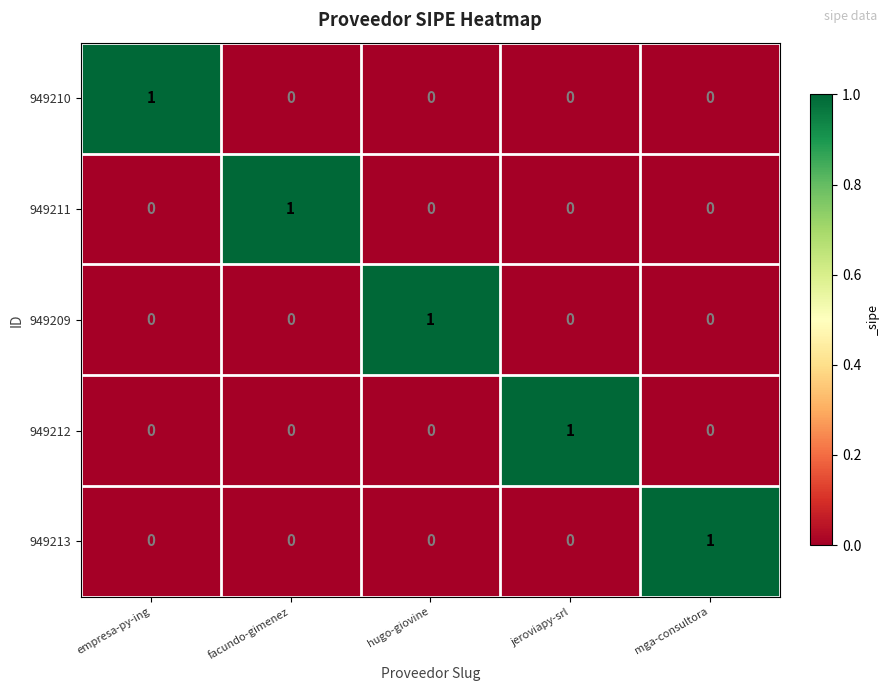

How many values in the 949209 series exceed 0?

1